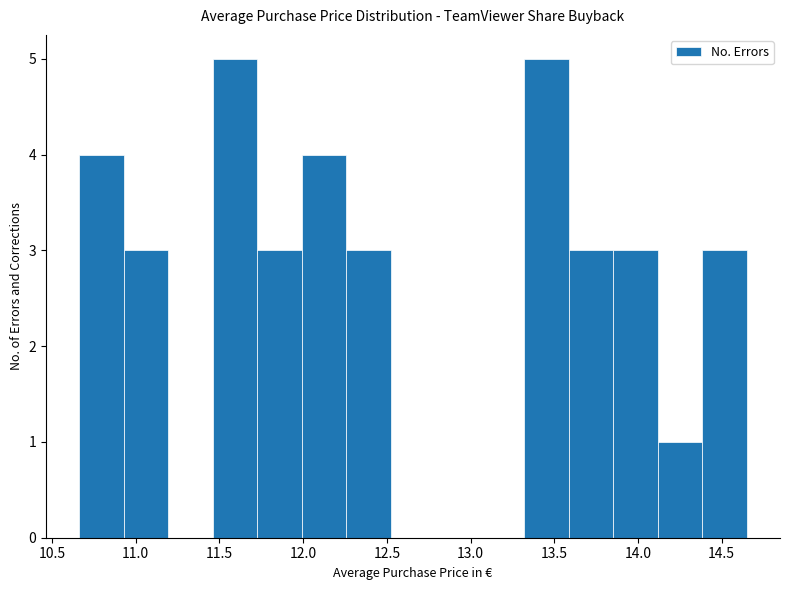

Reading left to right, transcribe this chart: for each bar, give the range it covers on the x-axis and its height. Neither the bar edges nor the heights are printed on the chart, so give them approximately, as read against the axes.

10.65 to 10.95: 4
10.95 to 11.20: 3
11.20 to 11.45: 0
11.45 to 11.75: 5
11.75 to 12.00: 3
12.00 to 12.25: 4
12.25 to 12.50: 3
12.50 to 12.80: 0
12.80 to 13.05: 0
13.05 to 13.30: 0
13.30 to 13.60: 5
13.60 to 13.85: 3
13.85 to 14.10: 3
14.10 to 14.40: 1
14.40 to 14.65: 3